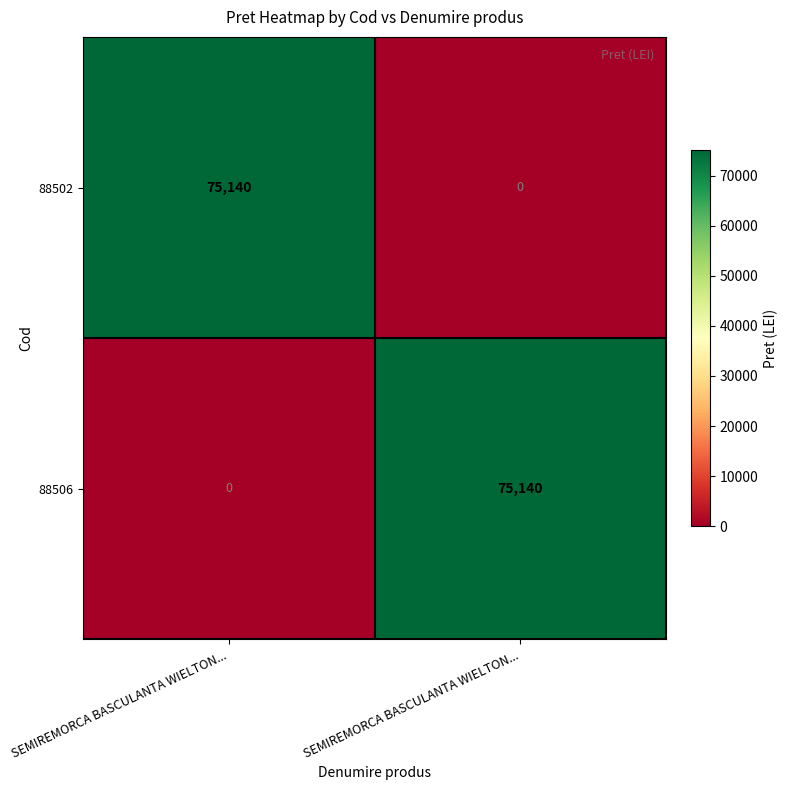

Reading right to left, what are all the values shown in this chart?

88502: SEMIREMORCA BASCULANTA WIELTON...=0	SEMIREMORCA BASCULANTA WIELTON...=75140
88506: SEMIREMORCA BASCULANTA WIELTON...=75140	SEMIREMORCA BASCULANTA WIELTON...=0